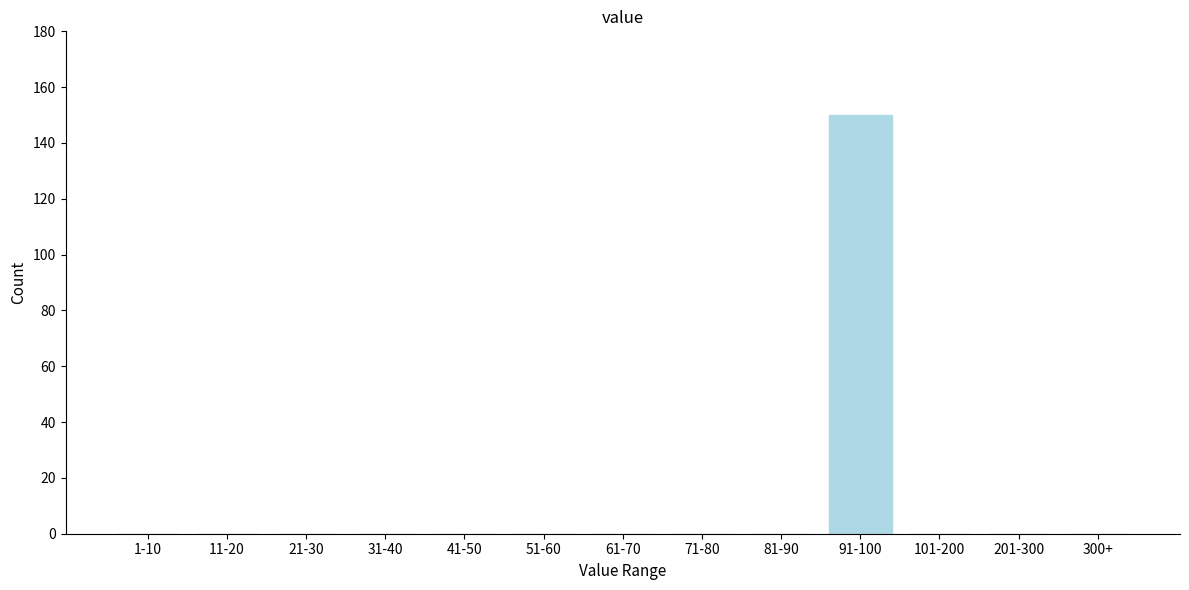

Reading left to right, list all the values displayed in this chart.

1-10=0	11-20=0	21-30=0	31-40=0	41-50=0	51-60=0	61-70=0	71-80=0	81-90=0	91-100=150	101-200=0	201-300=0	300+=0